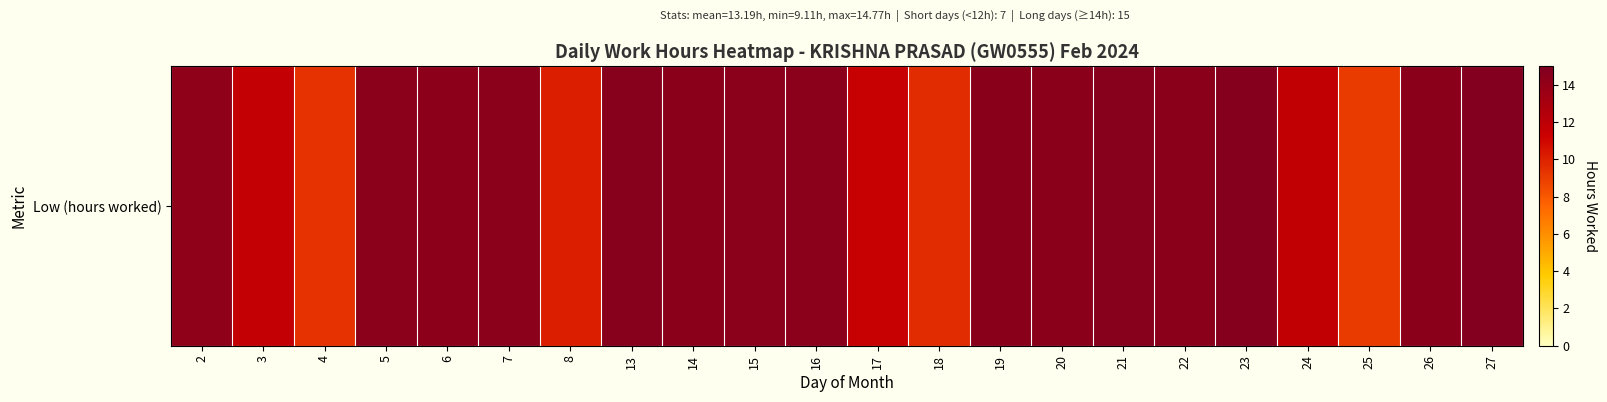

The value at 21 is 20.7. True or false?

False